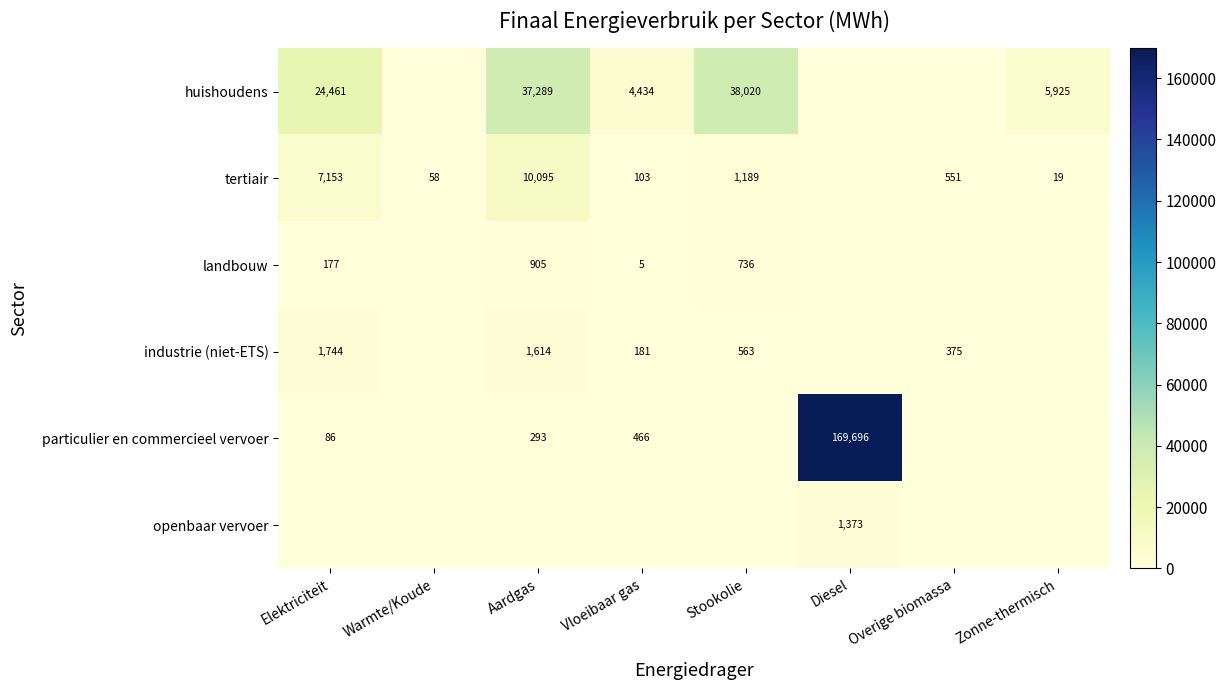

The huishoudens series shows 37289 at Aardgas. True or false?

True